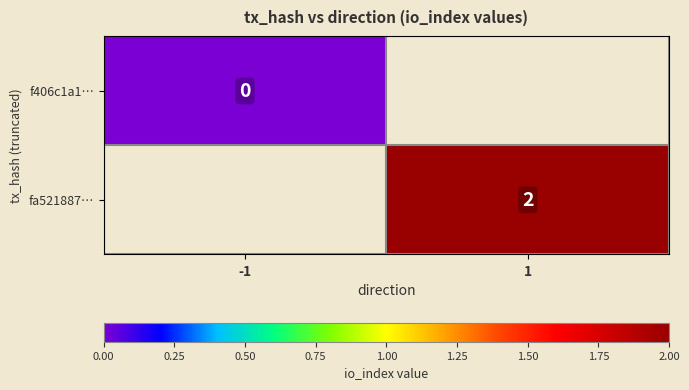

True or false: fa521887… has a value of 3 at 1.

False